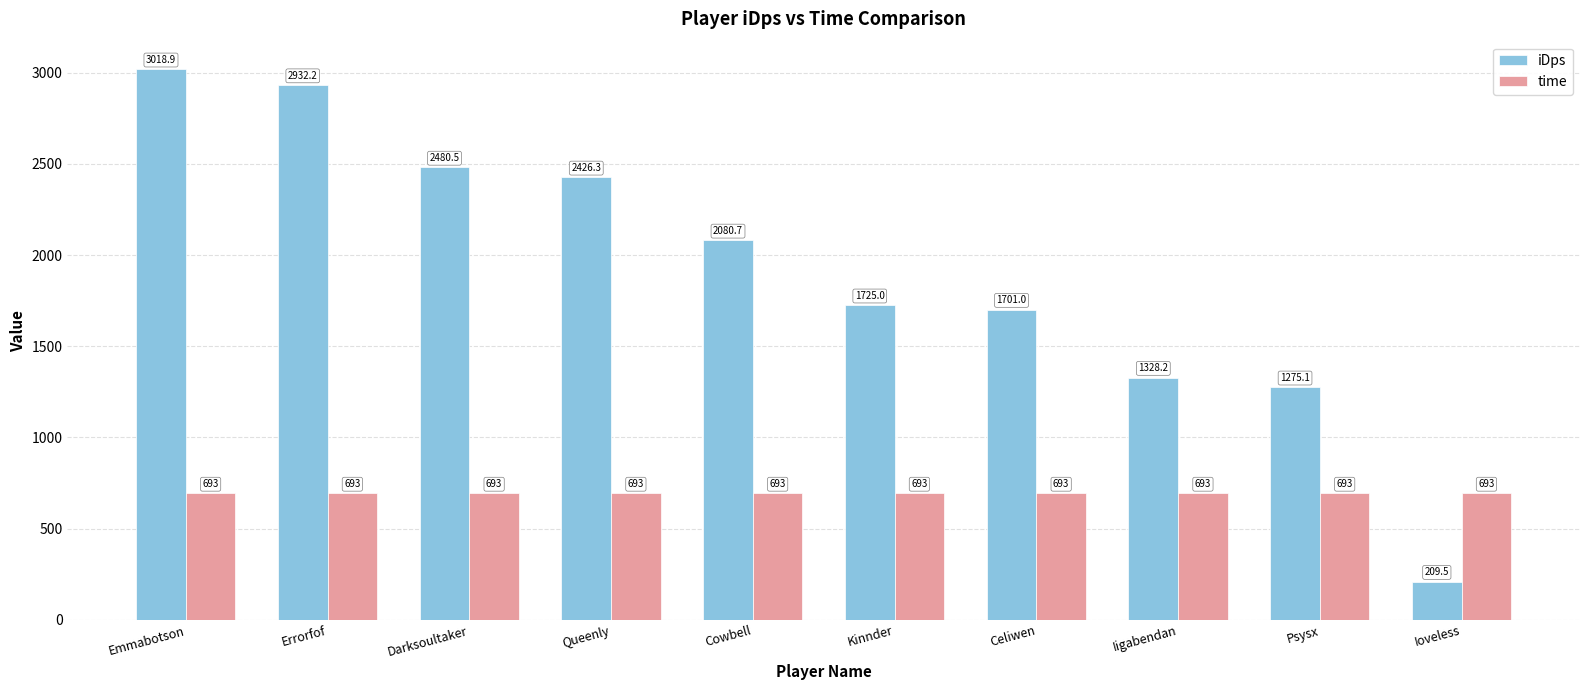

Which label corresponds to the largest value in the chart?

Emmabotson